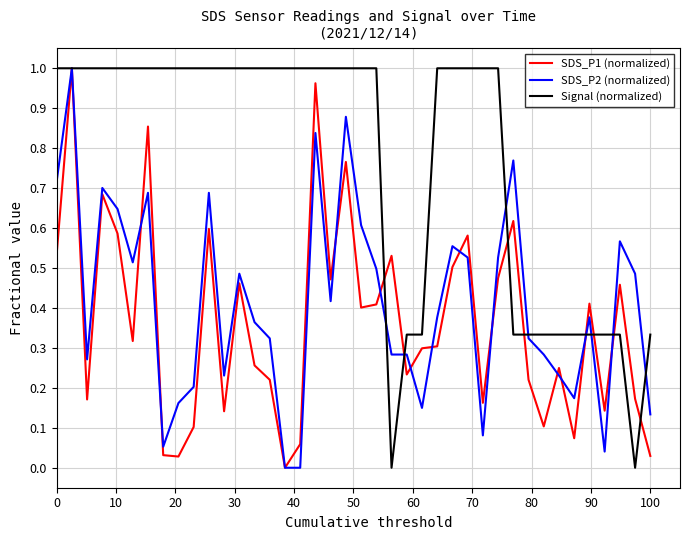

Which series has the largest total across all categories?

Signal (normalized)